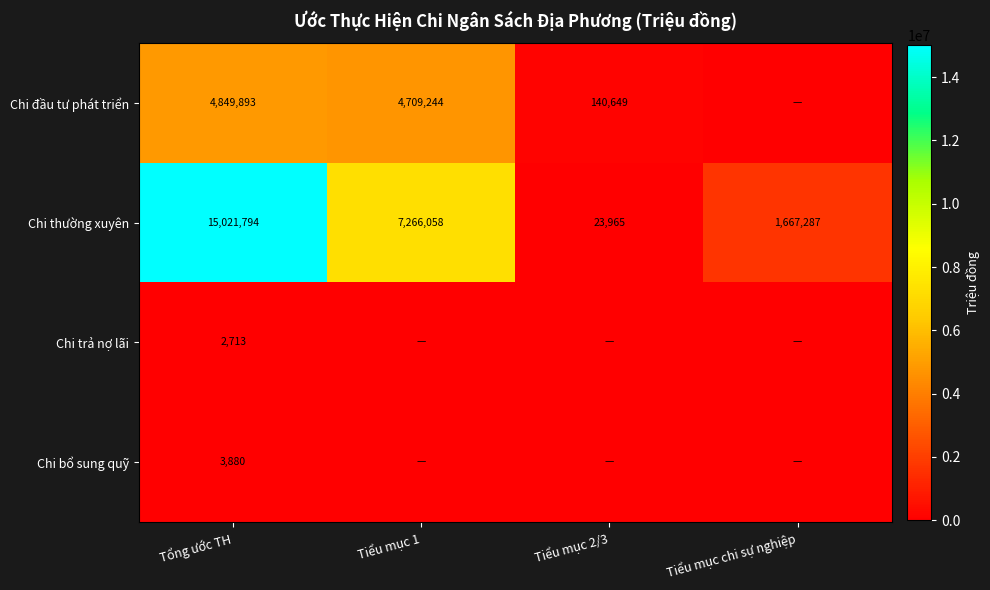

Rank the series at Tổng ước TH from lowest to highest value.

Chi trả nợ lãi, Chi bổ sung quỹ, Chi đầu tư phát triển, Chi thường xuyên